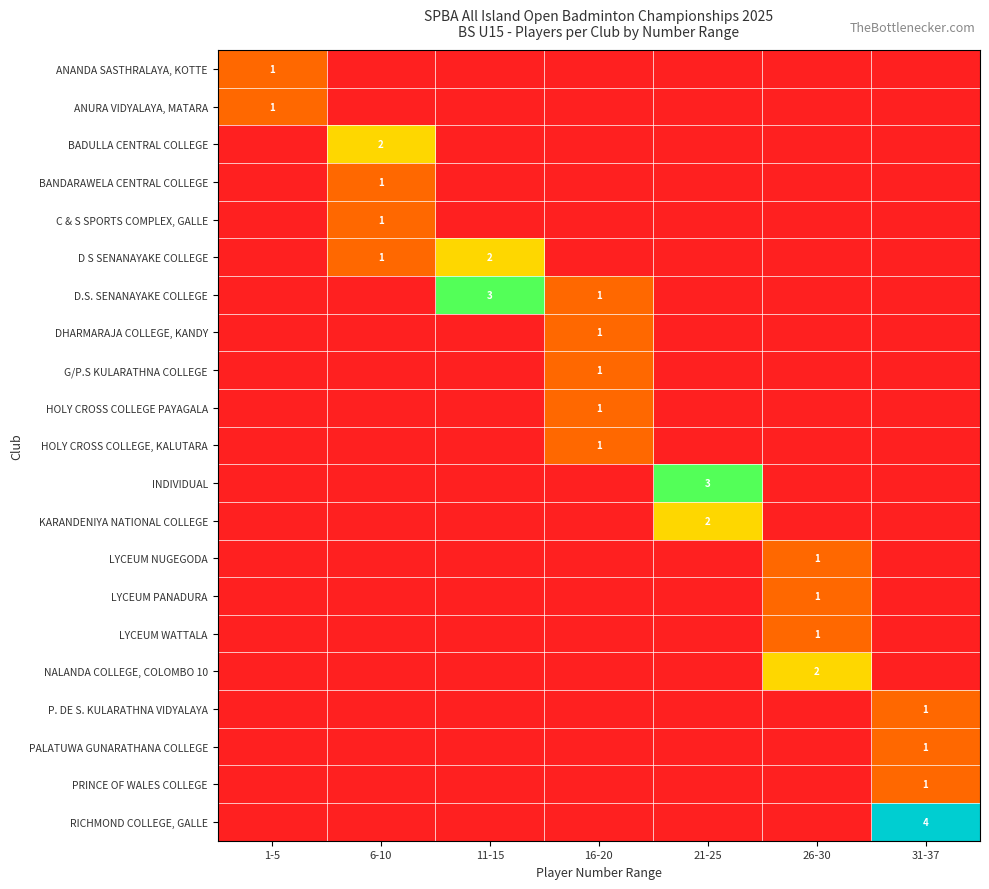

How many data points does each series have?

7